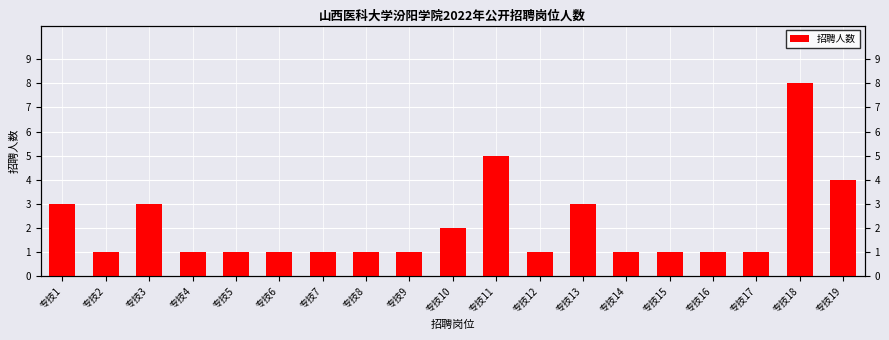

What is the maximum value shown in the chart?

8